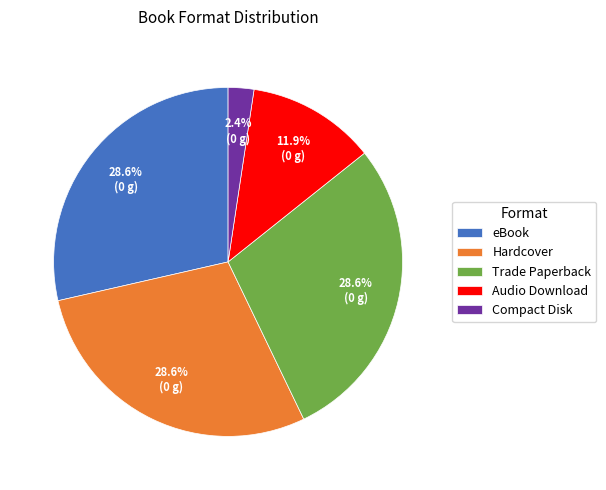

True or false: Trade Paperback accounts for 29% of the total.

True